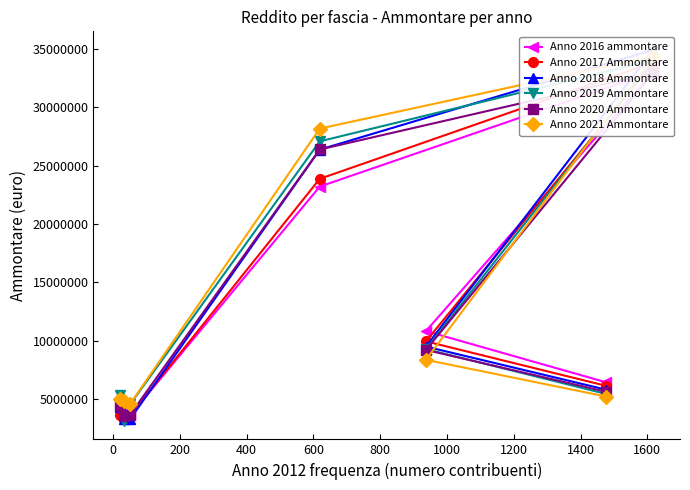

What is the difference between the maximum and minimum values in the Anno 2018 Ammontare series?

31649322